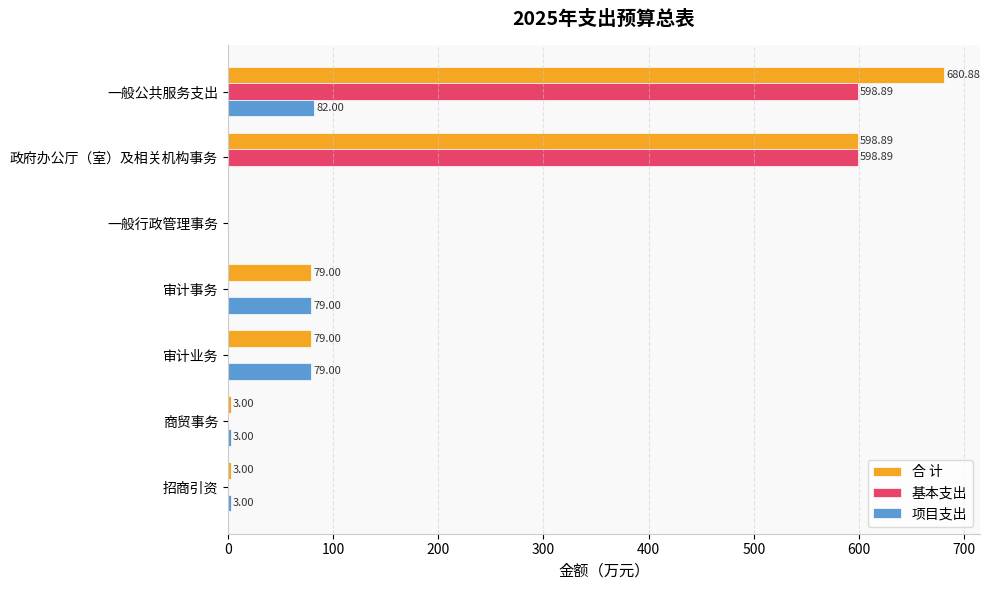

Which series changed the most between 一般公共服务支出 and 一般行政管理事务?

合 计